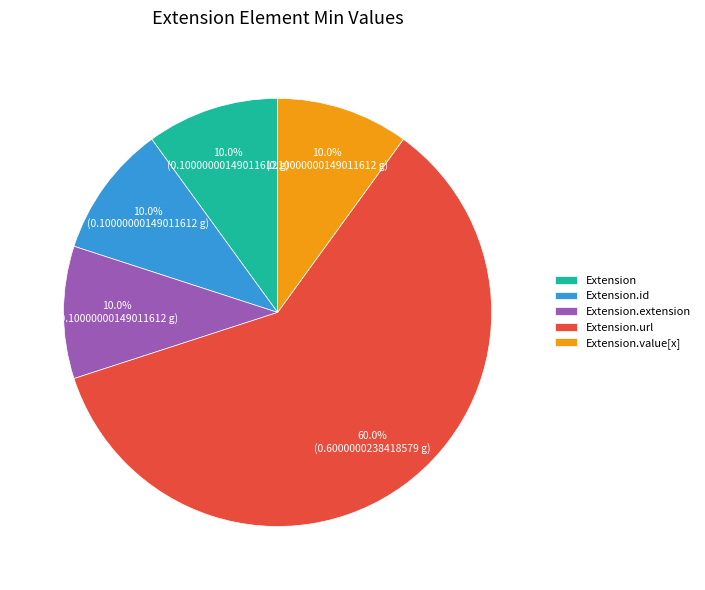

Which slice is the largest?

Extension.url